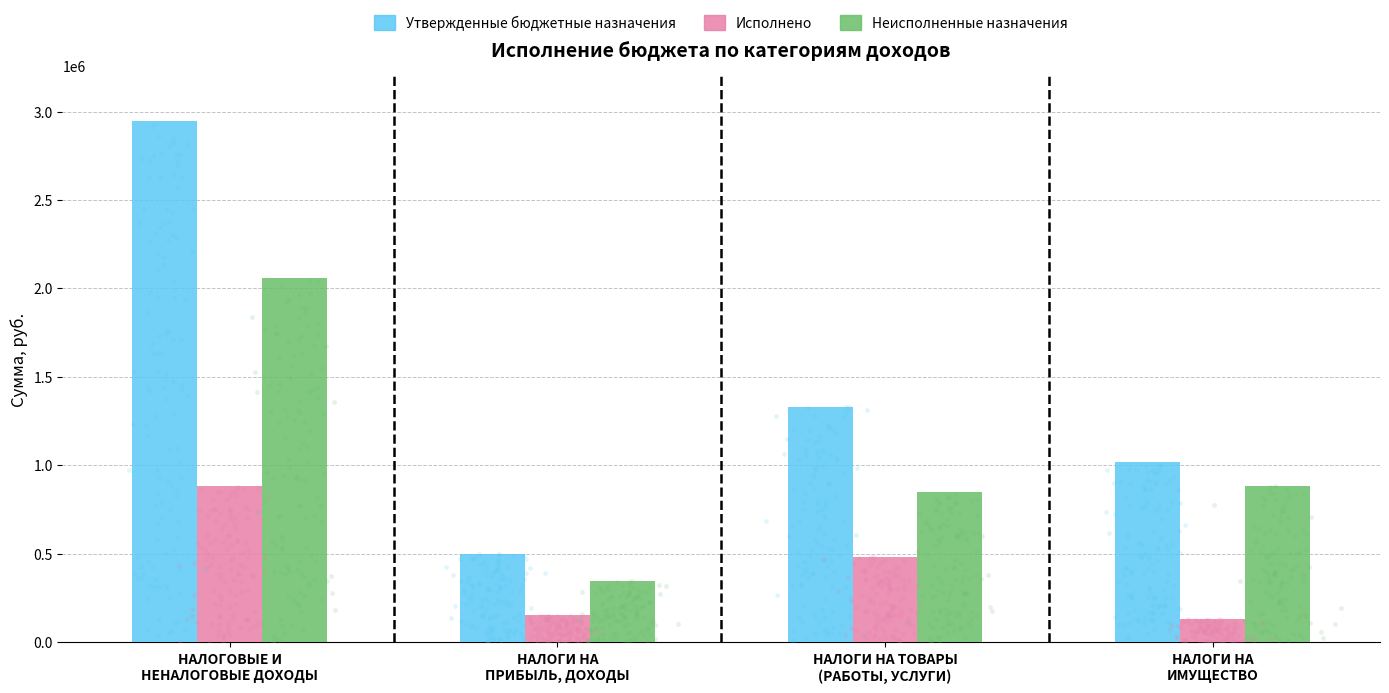

At how many categories does at least one series exceed 2706944?

1